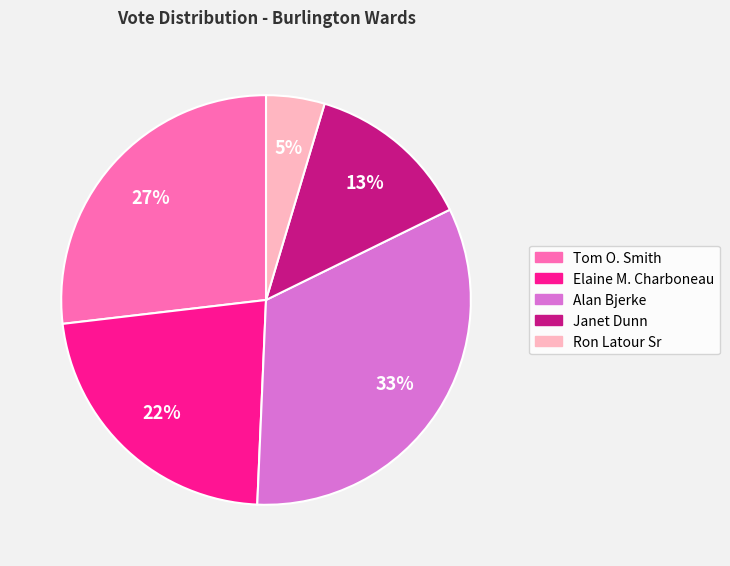

Does Tom O. Smith represent more than half of the total?

No